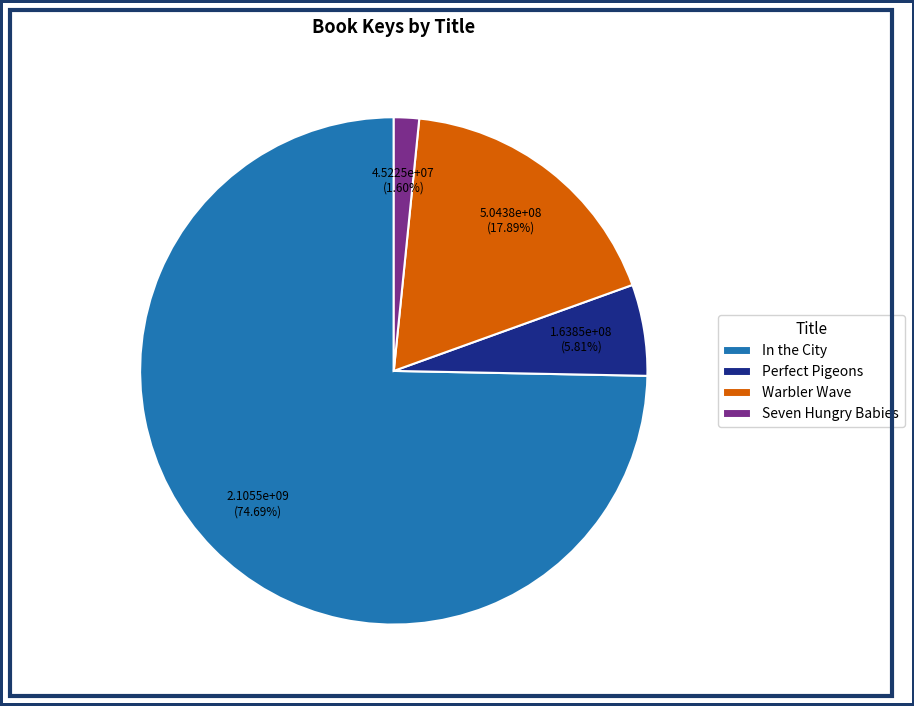

To the nearest percent, what percentage of the pie is Perfect Pigeons?

6%